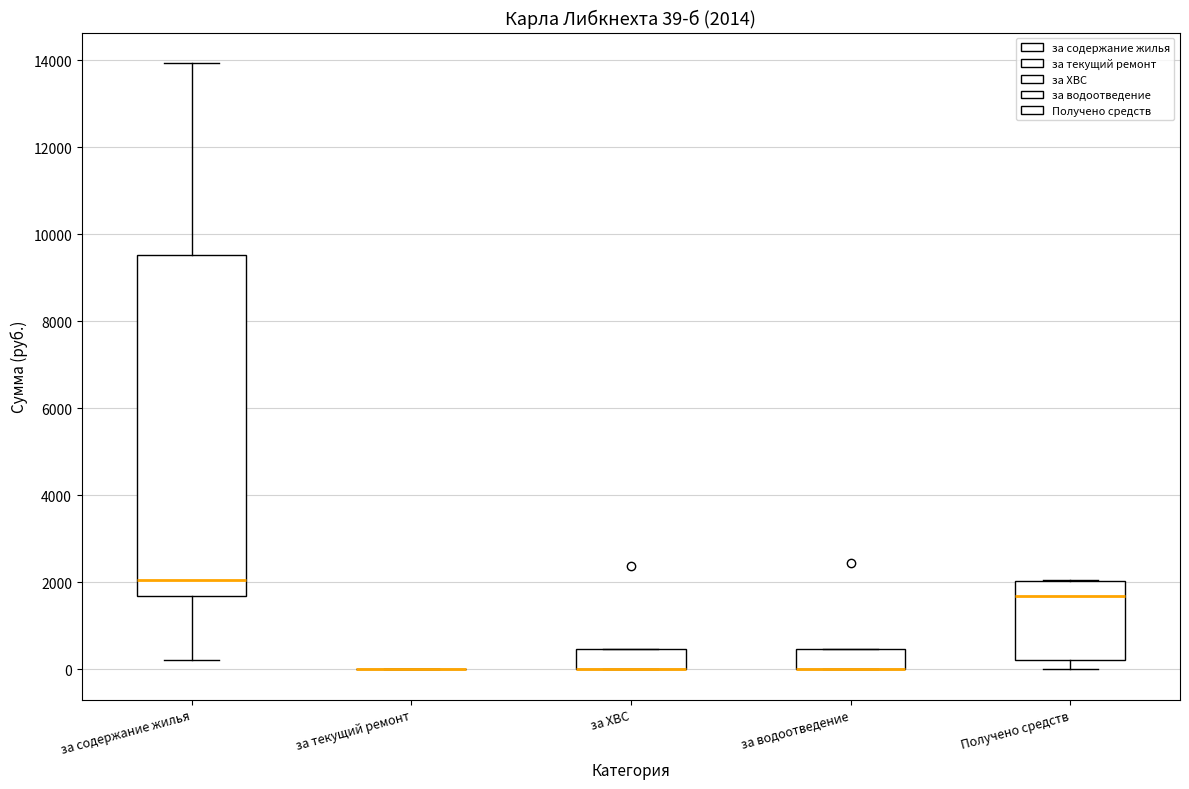

Which box is the tallest, from its lower edge to its upper edge?

за содержание жилья